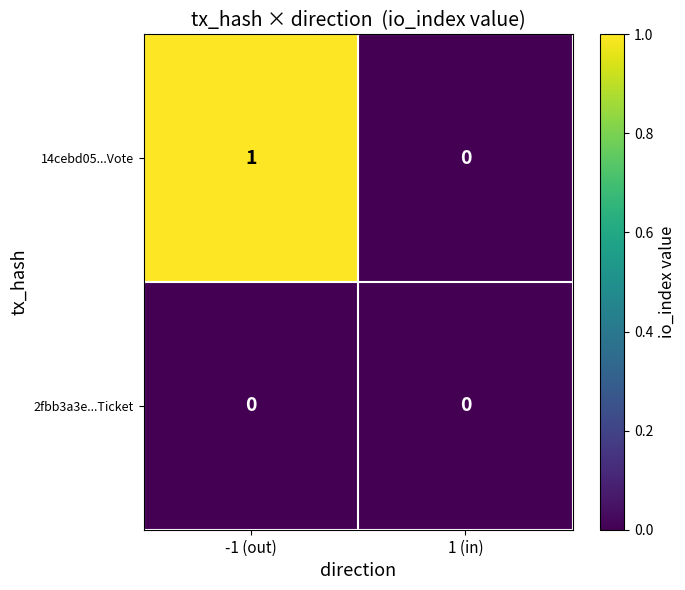

Reading left to right, list all the values displayed in this chart.

14cebd05...Vote: 1	0
2fbb3a3e...Ticket: 0	0